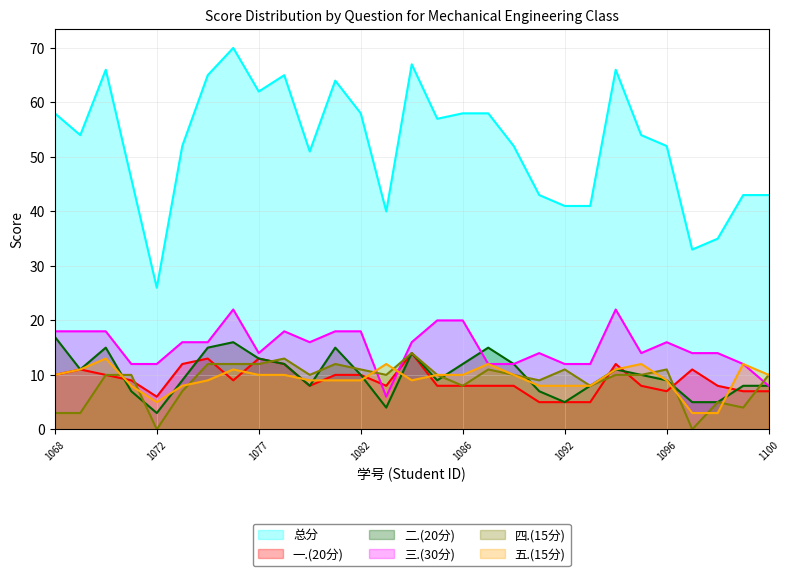

True or false: 总分 has more than 0 interior local peaks.

True